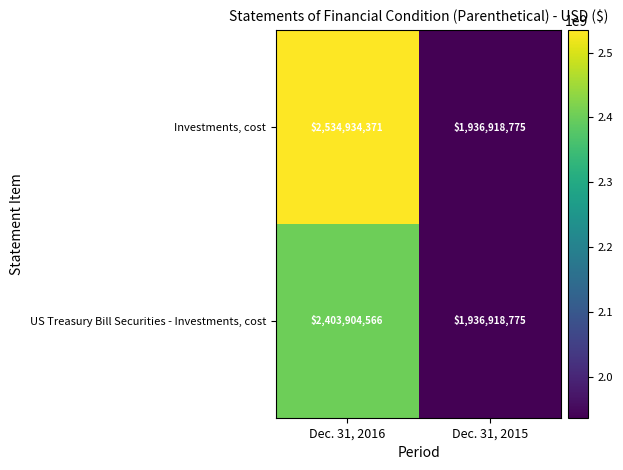

What is the sum of all Investments, cost values?

4471853146